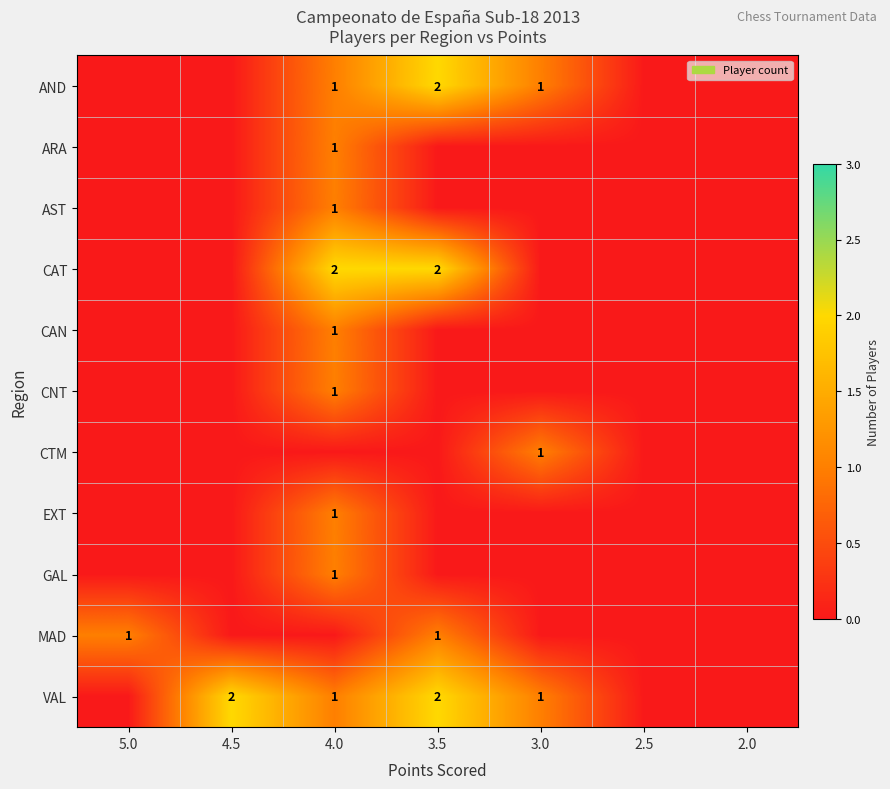

The value of AST at 4.0 is 2. True or false?

False